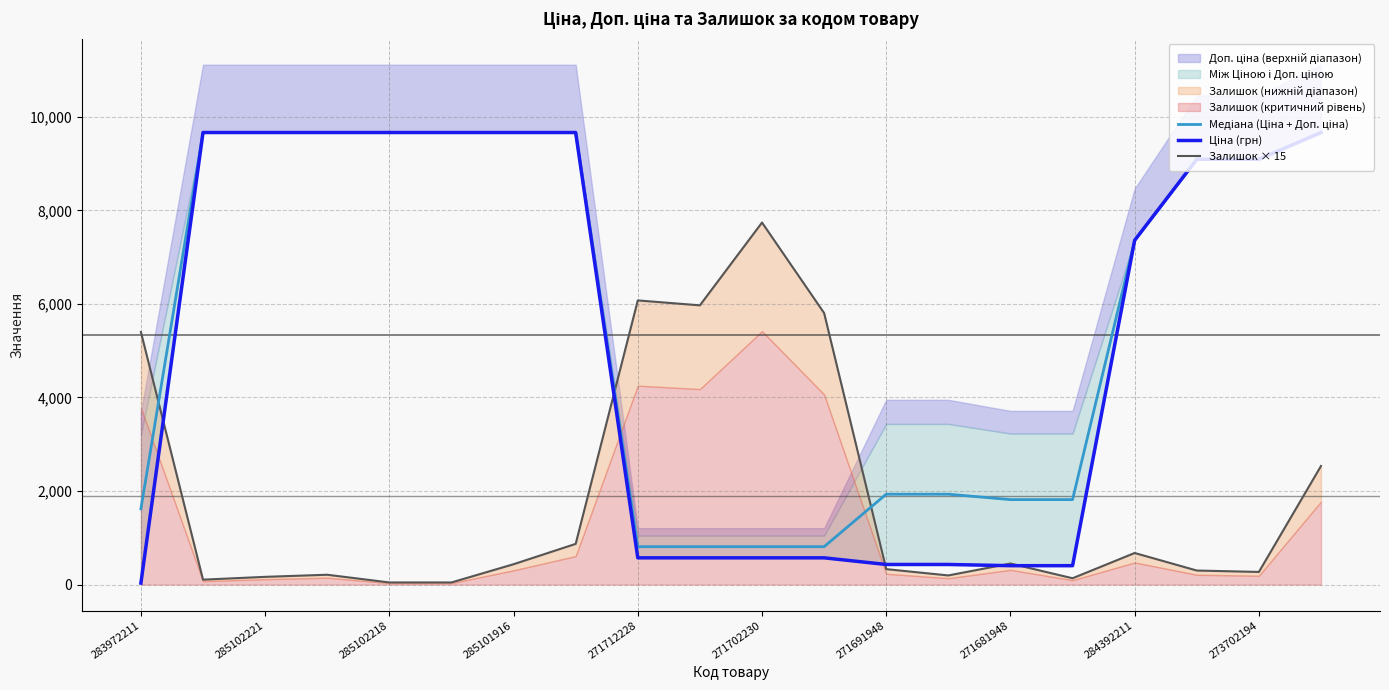

How many times do Залишок × 15 and Ціна (грн) cross each other?

5